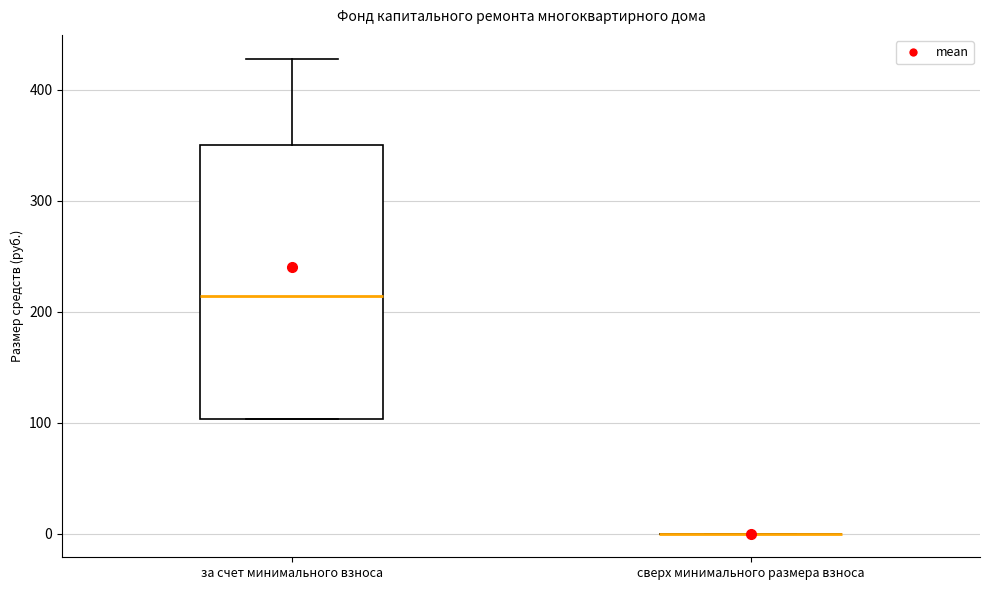

Reading left to right, read every box against the y-axis: the position of its median line, the range the box covers, and the ends of its whiskers. The values are not printed on the chart, so give them approximately, as read against the axis.

за счет минимального взноса: median 210, box 100 to 350, whiskers 100 to 430
сверх минимального размера взноса: box collapsed to a line at 0, whiskers 0 to 0